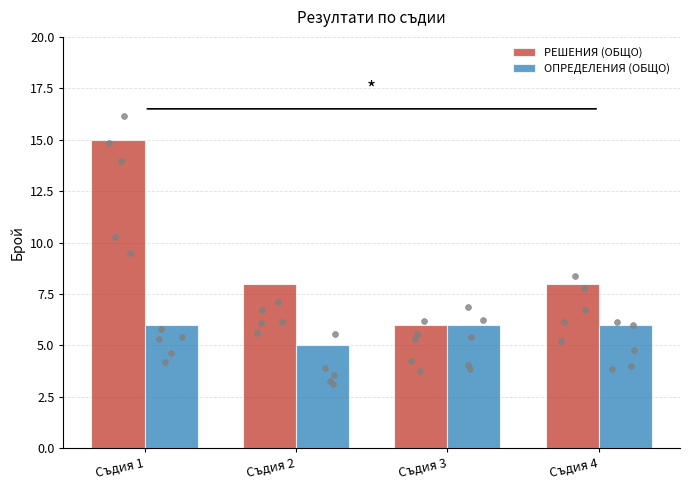

What are all the series names shown in the legend?

РЕШЕНИЯ (ОБЩО), ОПРЕДЕЛЕНИЯ (ОБЩО)